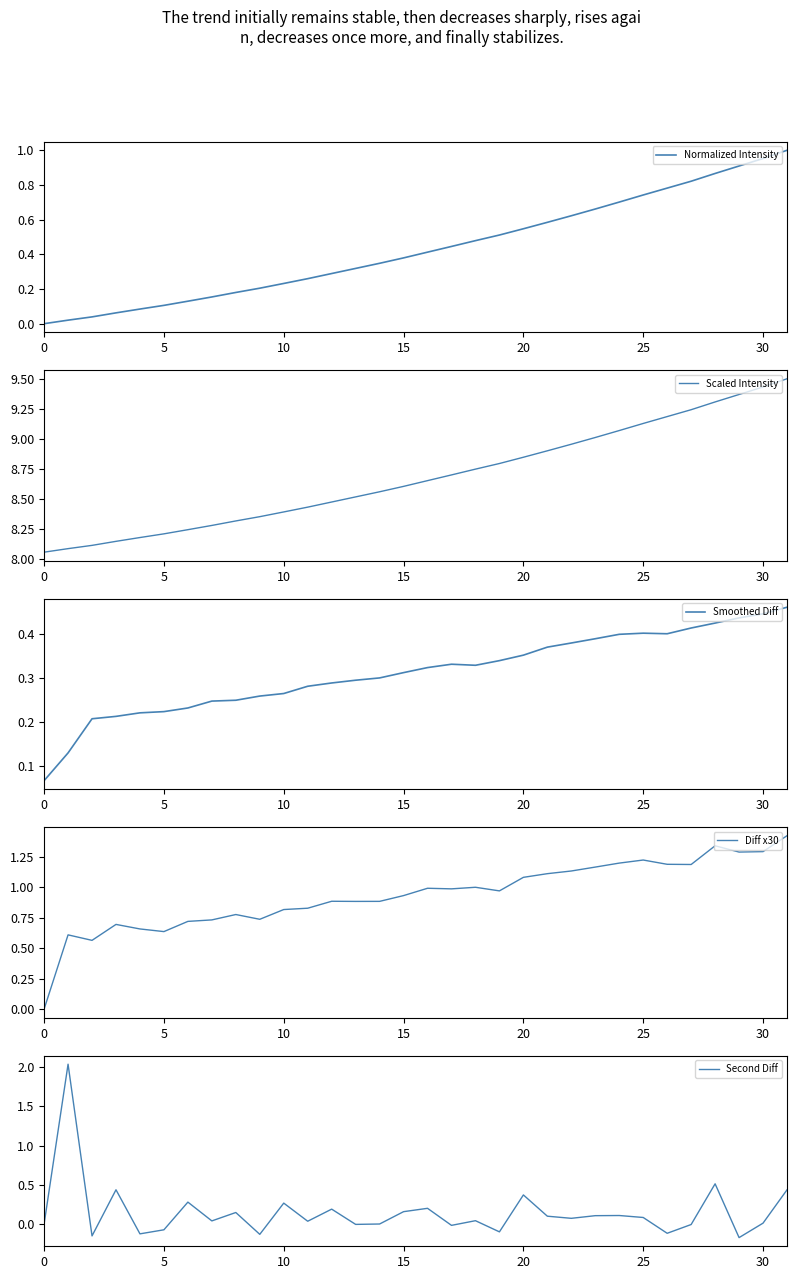

True or false: Second Diff has more than 1 interior local peaks.

True